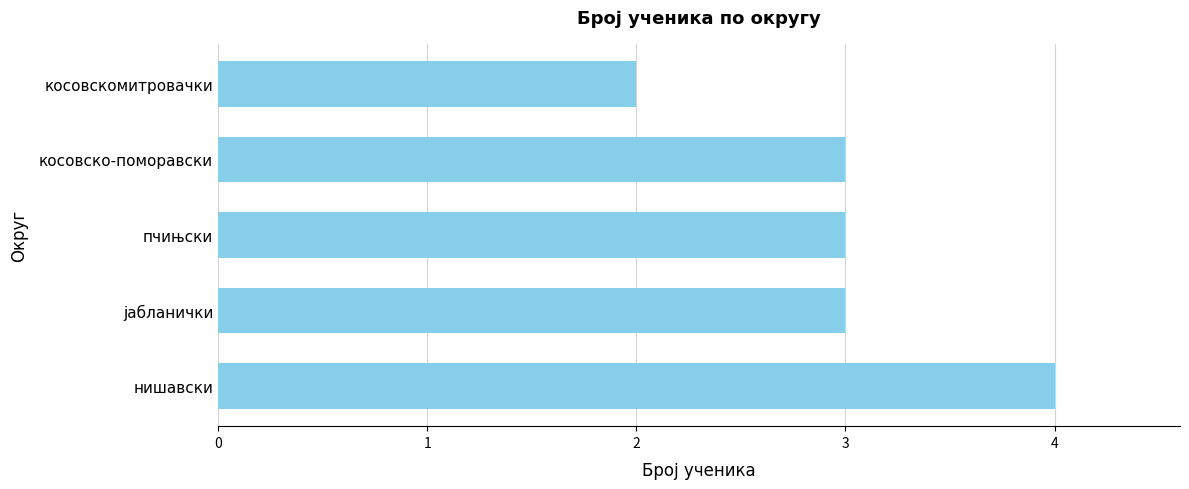

At which category does the chart reach its minimum across all series?

косовскомитровачки